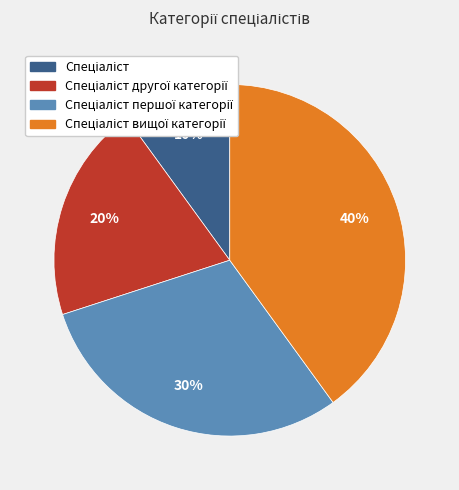

Count the number of slices in the pie.

4